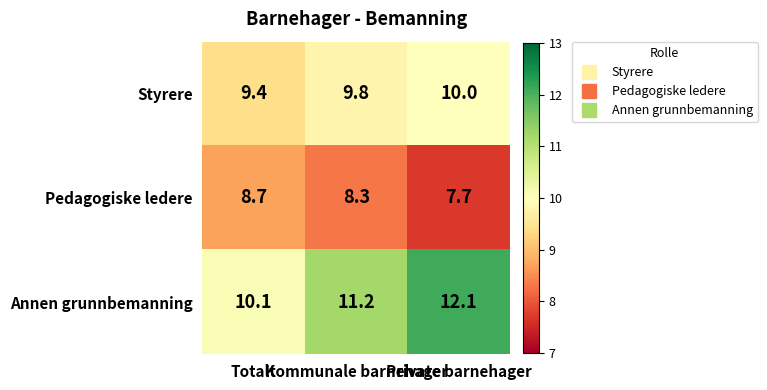

What is the highest value of the Pedagogiske ledere series?

8.7